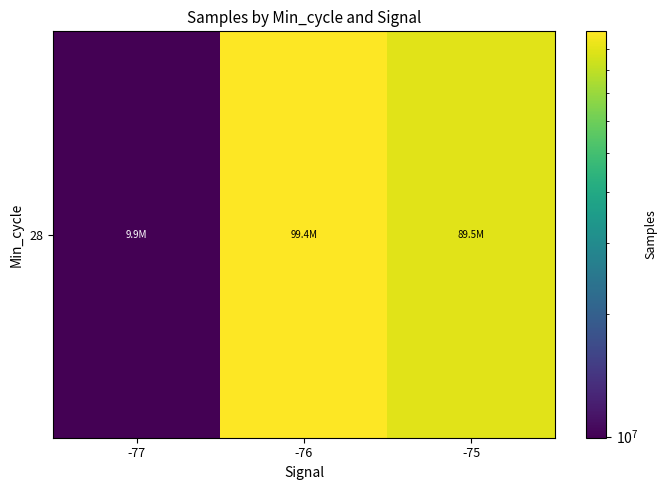

What is the difference between the maximum and minimum values?

89503855